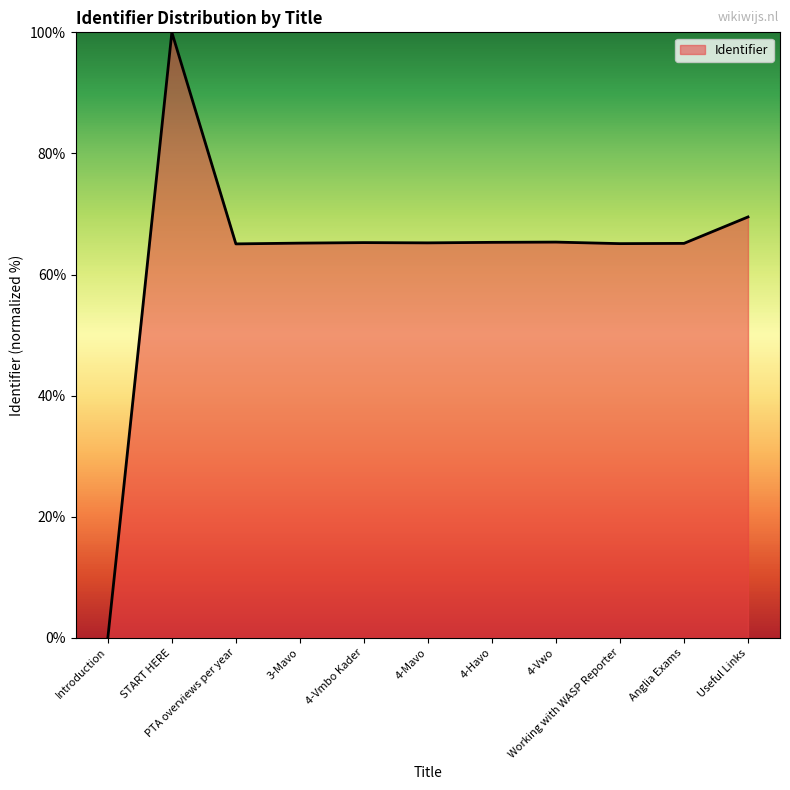

What is the maximum value shown in the chart?

100.0